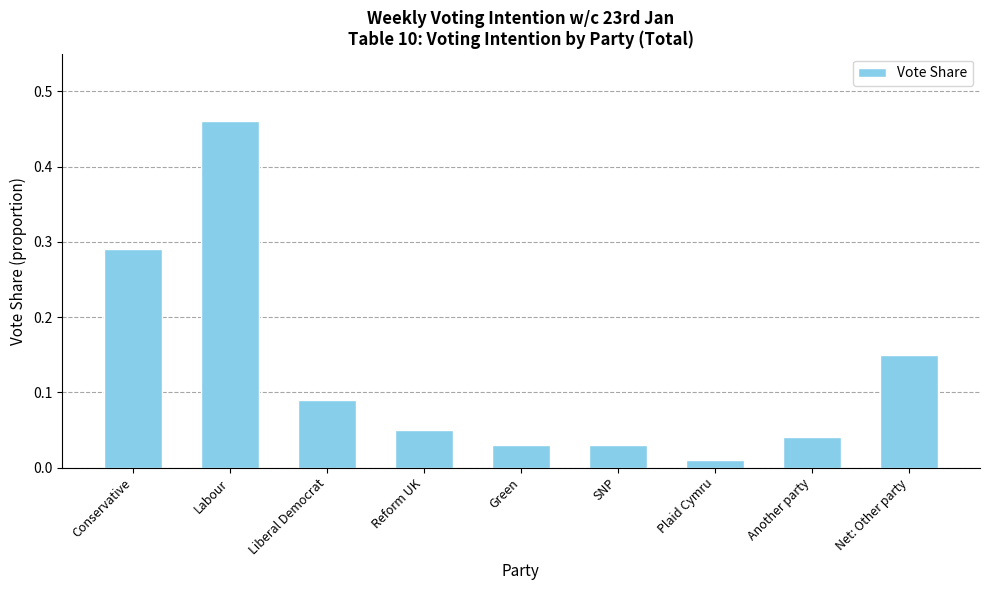

At which label is the value closest to 0?

Plaid Cymru